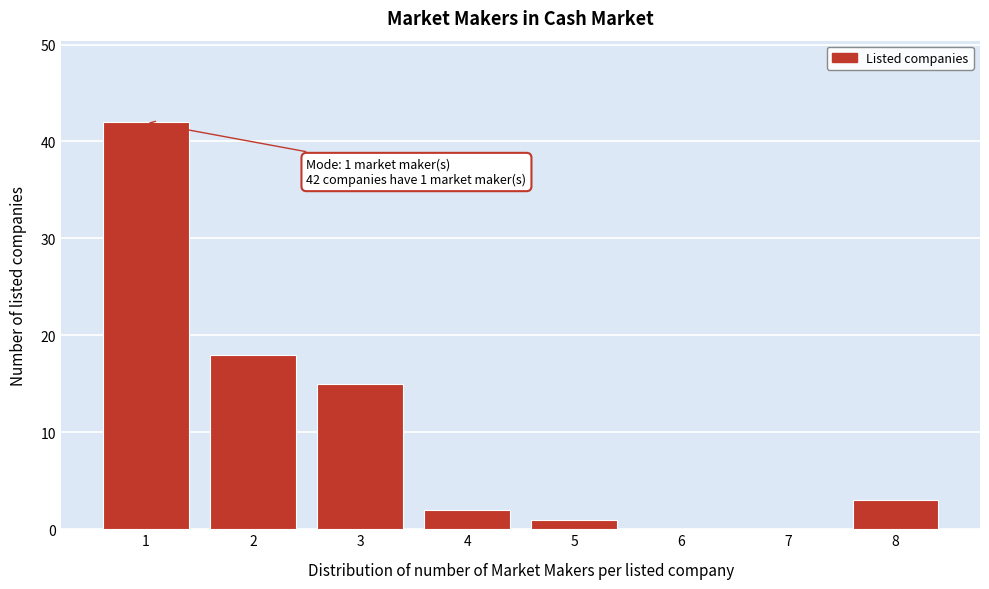

Reading left to right, extract all data points from this chart.

1=42	2=18	3=15	4=2	5=1	6=0	7=0	8=3